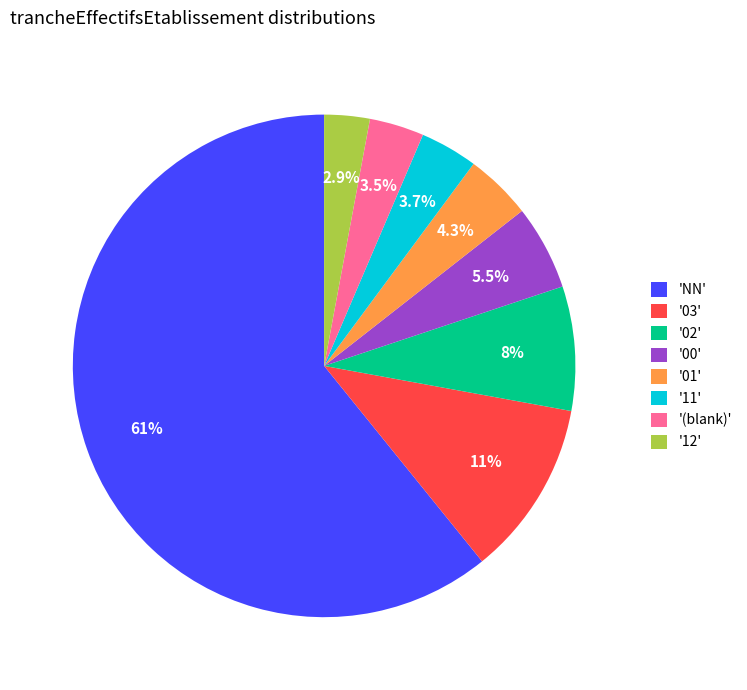

Does any single category account for the majority?

Yes